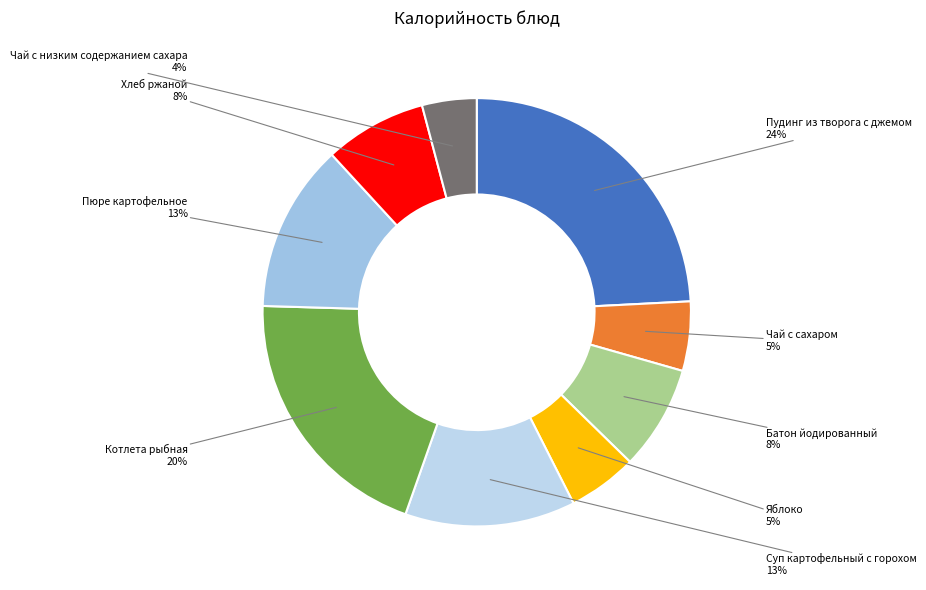

Is the sum of Чай с сахаром and Пюре картофельное greater than half?

No